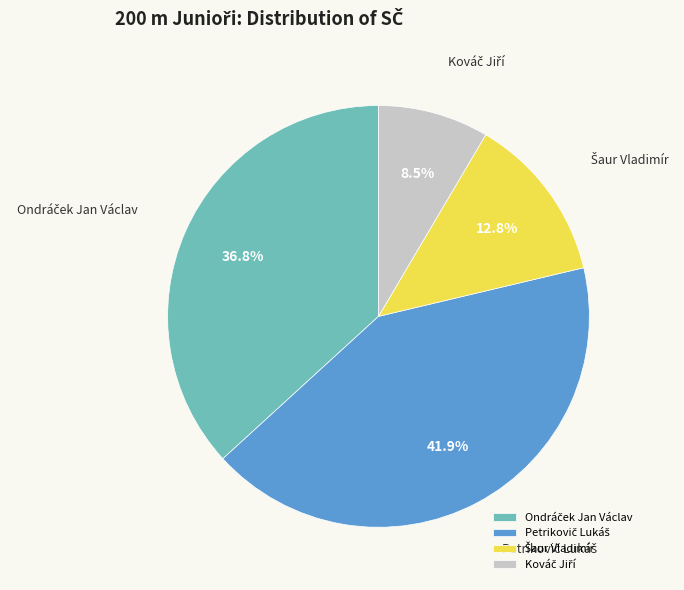

Is there a majority slice in this chart?

No